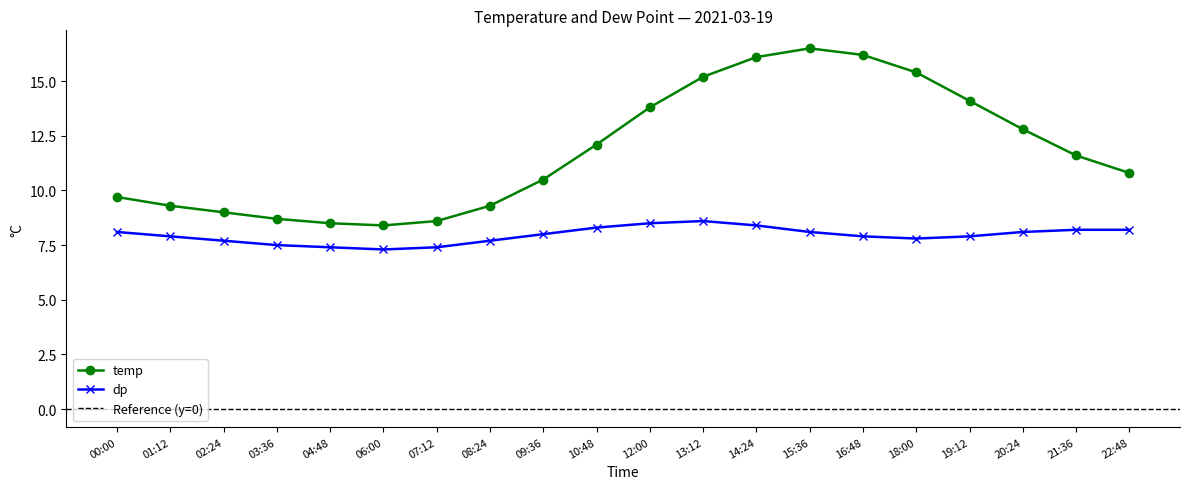

How many categories are shown in the chart?

20